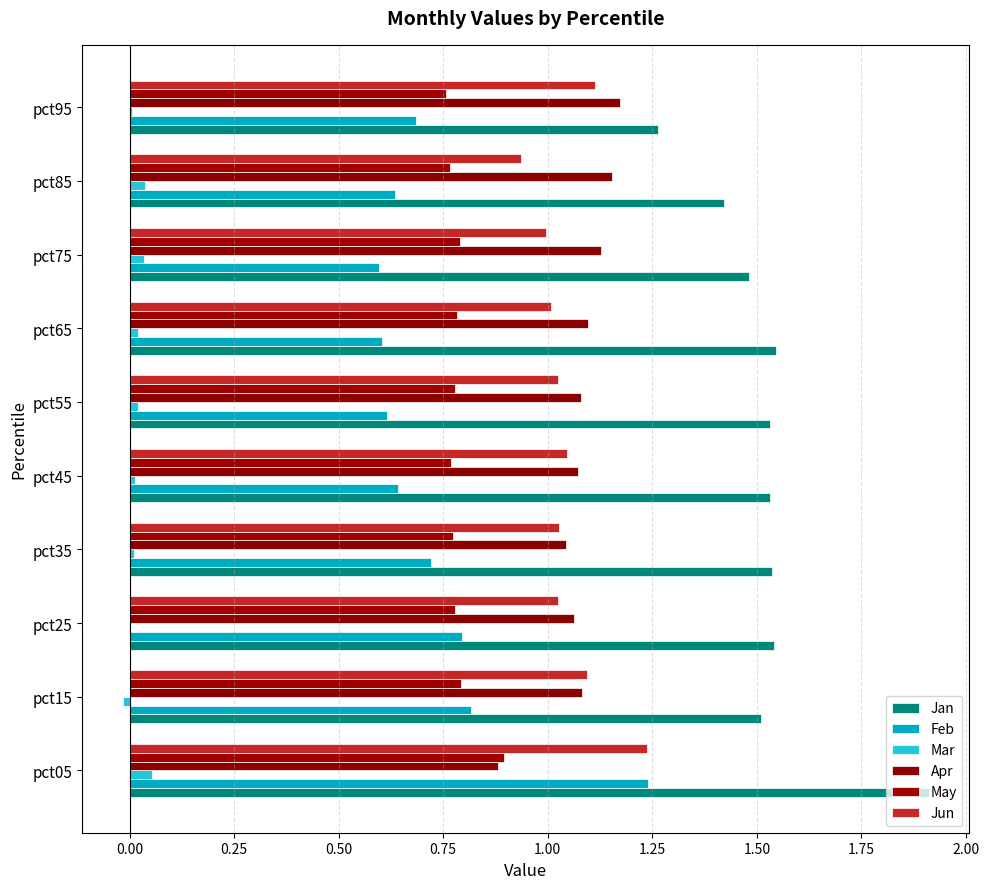

Which series has the largest total across all categories?

Jan